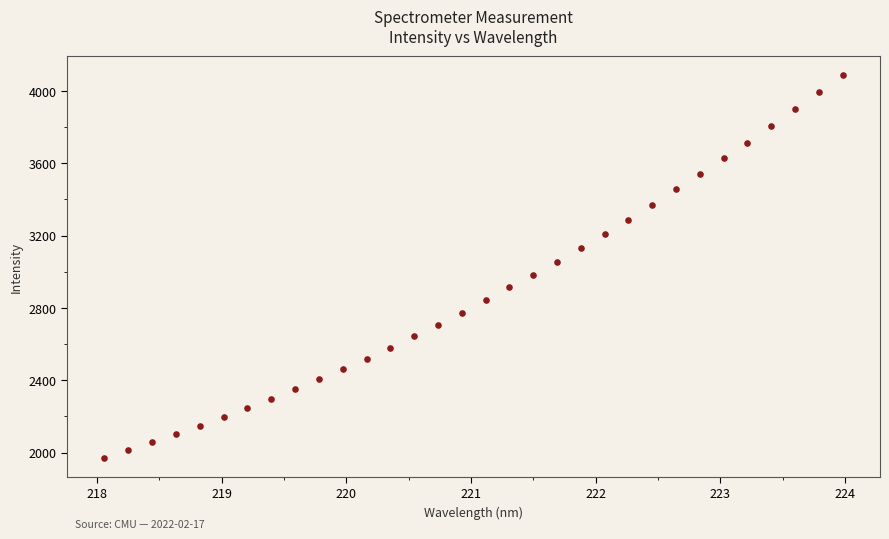

What is the range of Y values (max minus min)?

2117.5